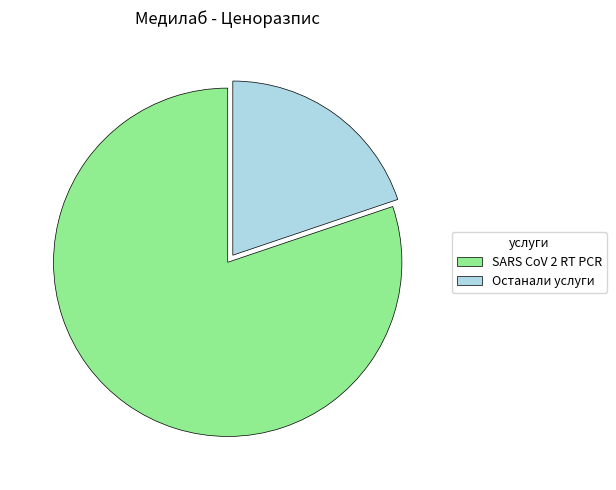

Count the number of slices in the pie.

2